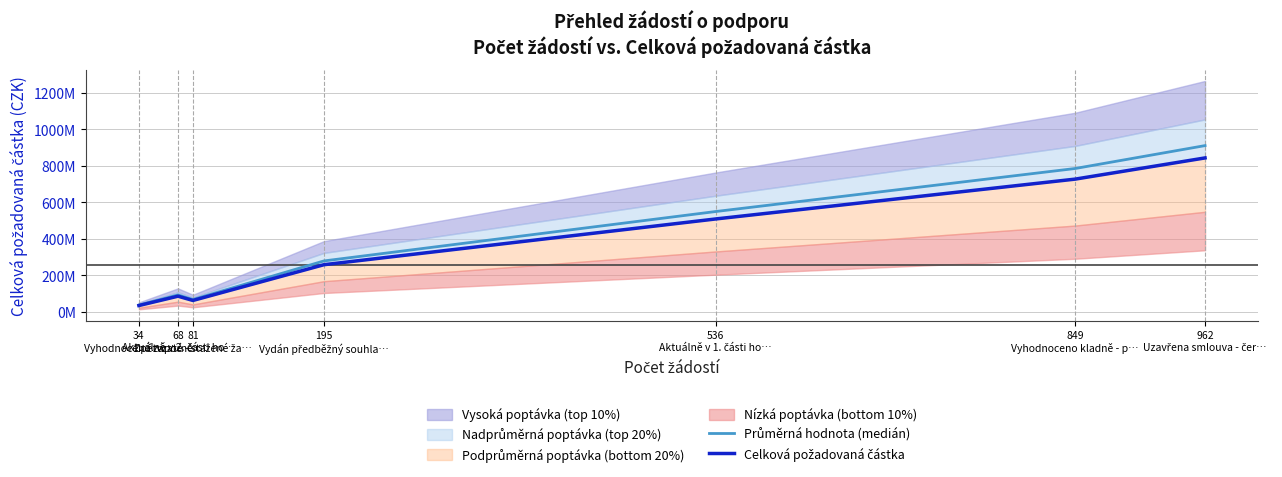

What value does the Celková požadovaná částka series have at 68
Aktuálně v 2. části ho…?

85849494.2